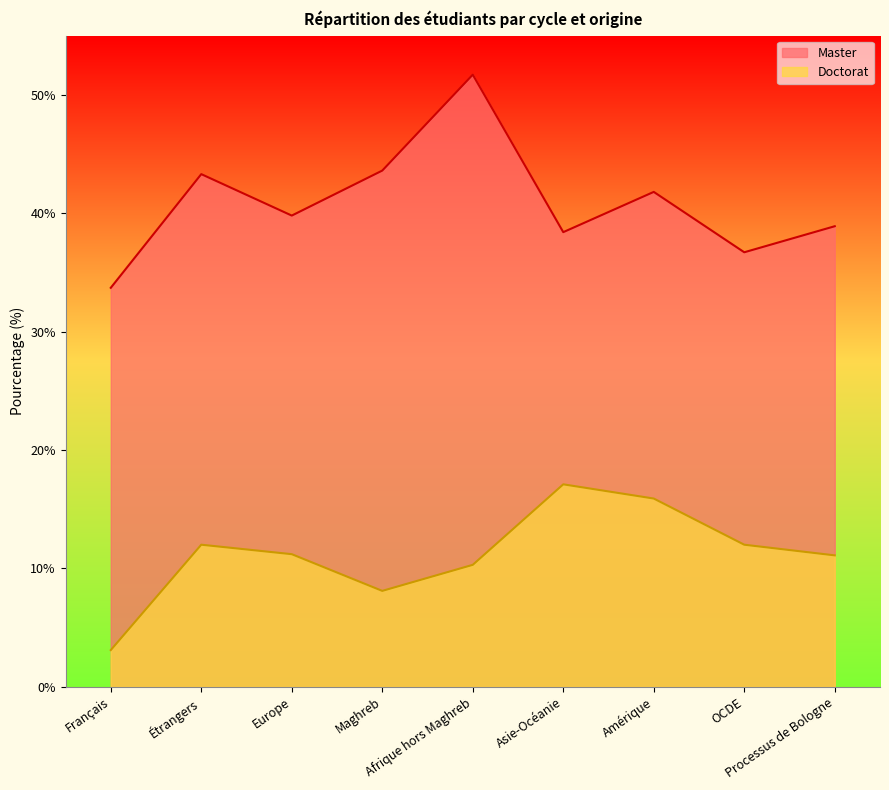

What is the sum of the Doctorat values at Amérique and Processus de Bologne?

27.0